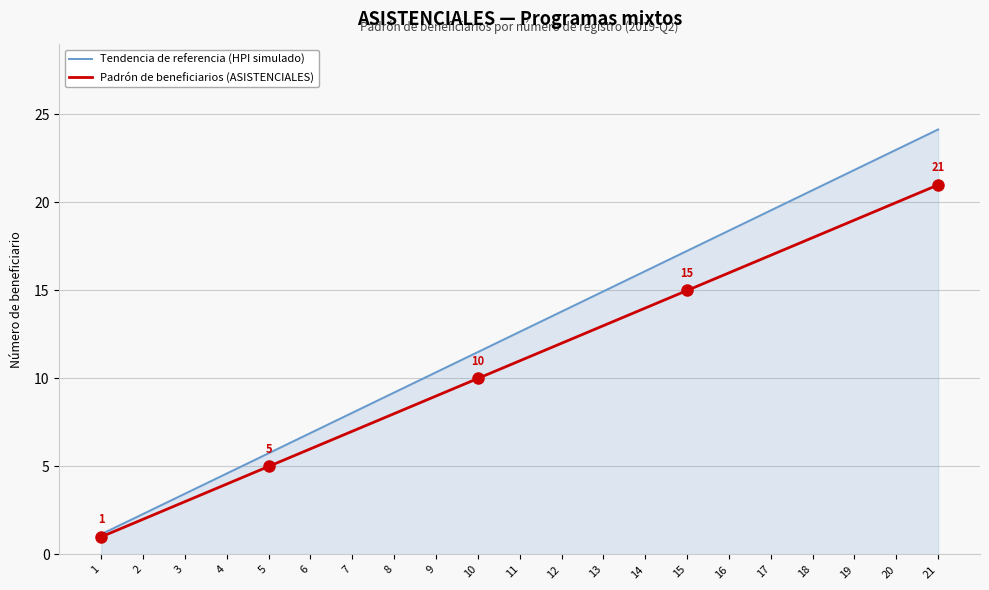

Rank the categories by Padrón de beneficiarios (ASISTENCIALES) value from highest to lowest.

21, 20, 19, 18, 17, 16, 15, 14, 13, 12, 11, 10, 9, 8, 7, 6, 5, 4, 3, 2, 1